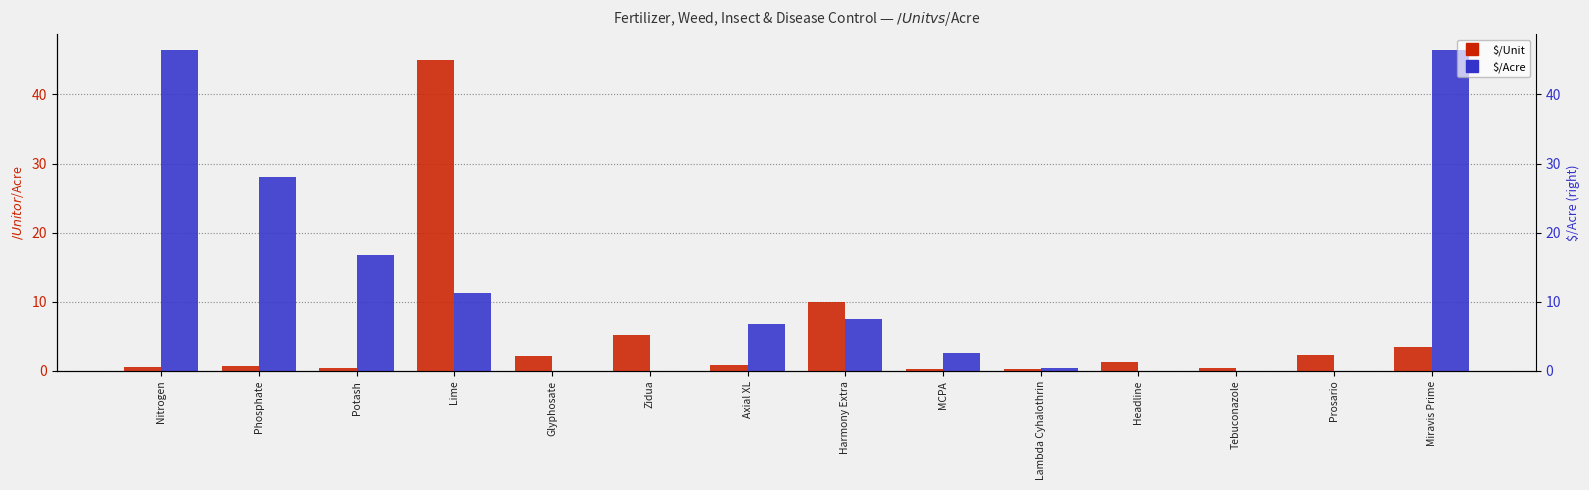

At Phosphate, list the series in order from largest to smallest.

$/Acre, $/Unit